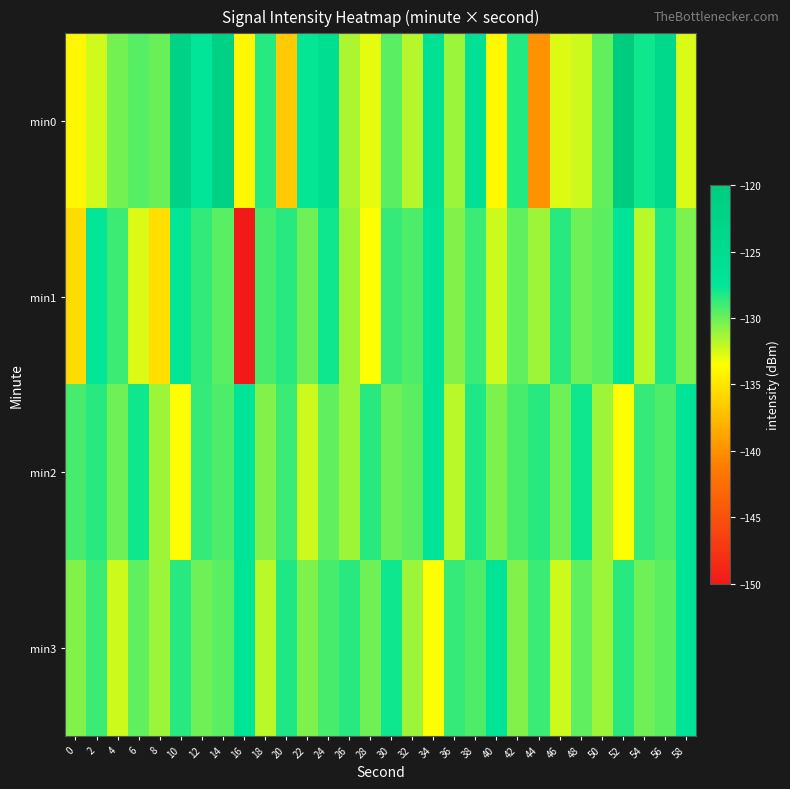

At which category is the sum across all series the highest?

52